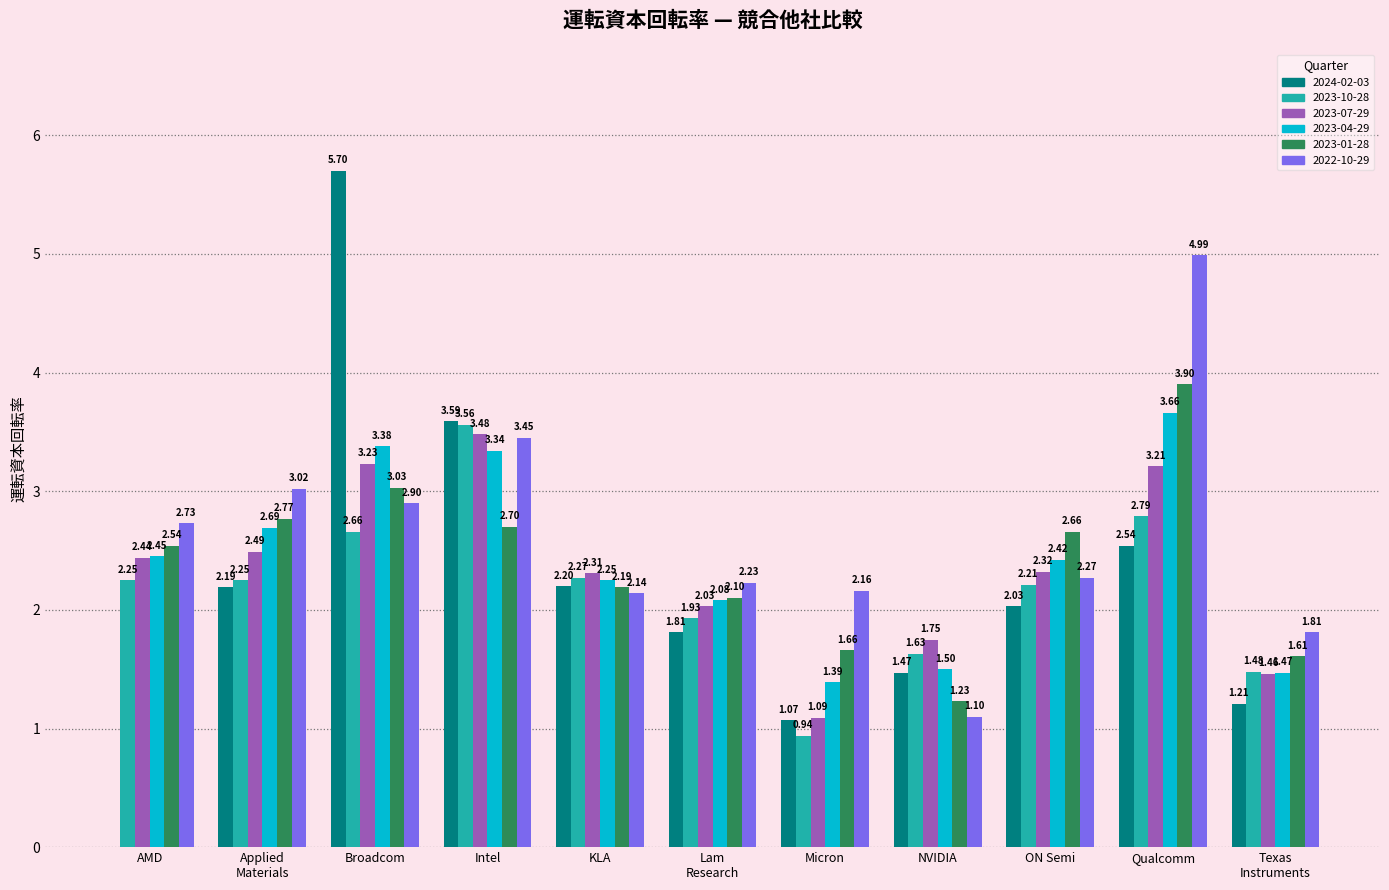

Which series changed the most between KLA and ON Semi?

2023-01-28